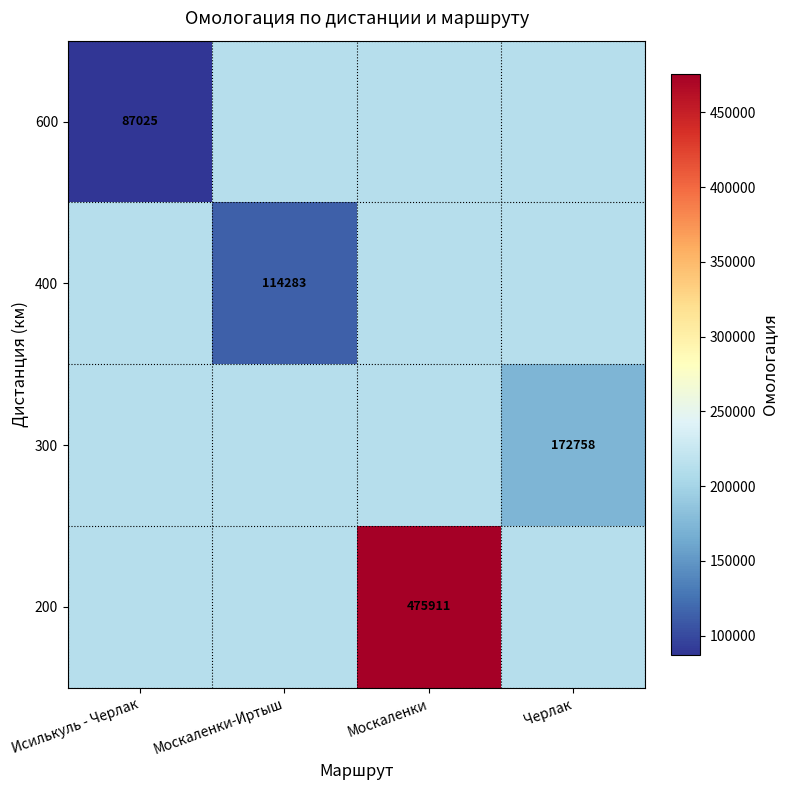

What is the difference between the highest and lowest values at Москаленки?

263416.8